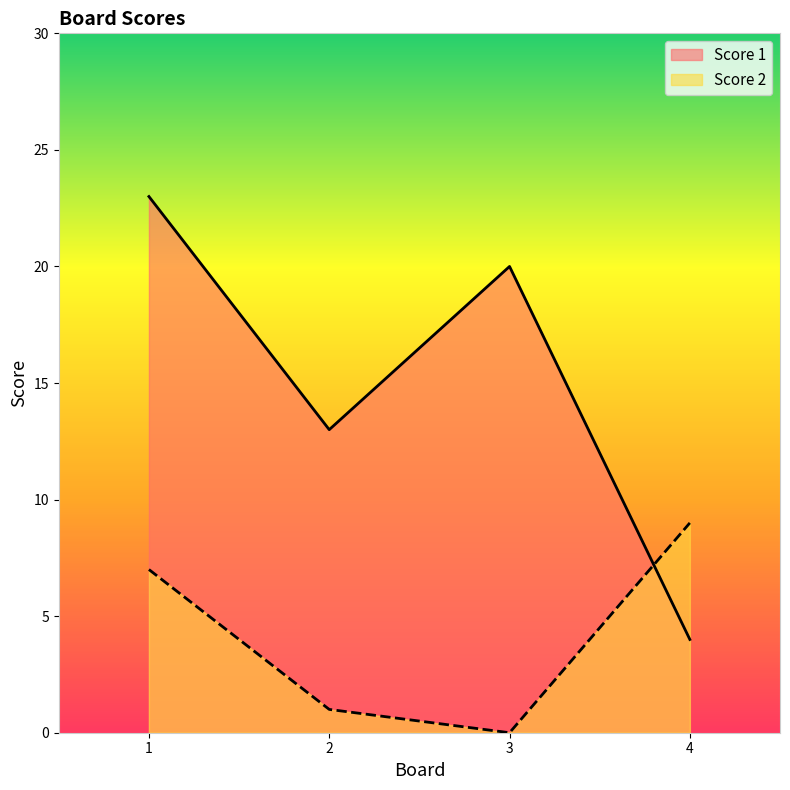

Reading right to left, transcribe all the data shown in this chart.

Score 1: 4=4	3=20	2=13	1=23
Score 2: 4=9	3=0	2=1	1=7